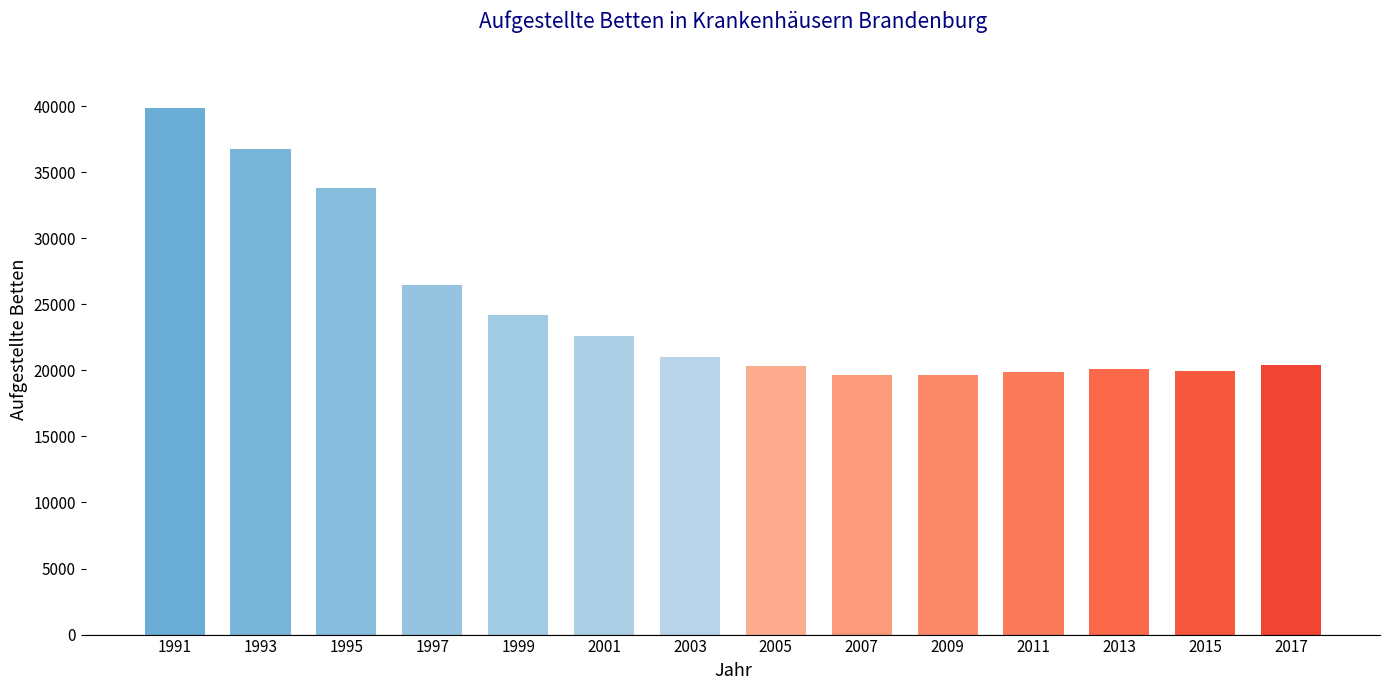

The chart shows a value of 26346 at 2015. True or false?

False